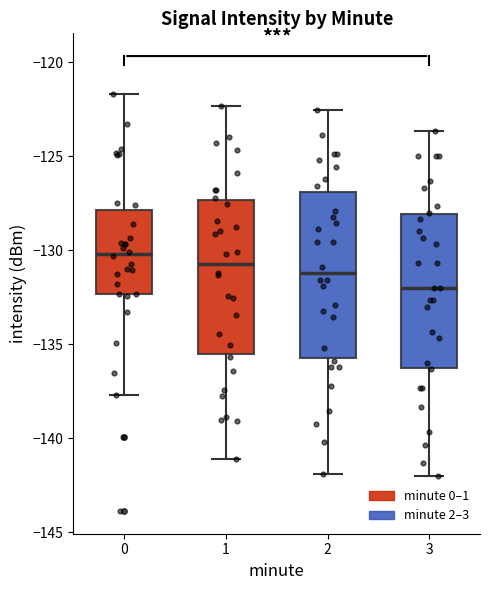

Where is the lower edge of the box at x = 1 on the y-axis? The values are not printed on the chart, so give them approximately, as read against the axis.

-135.5